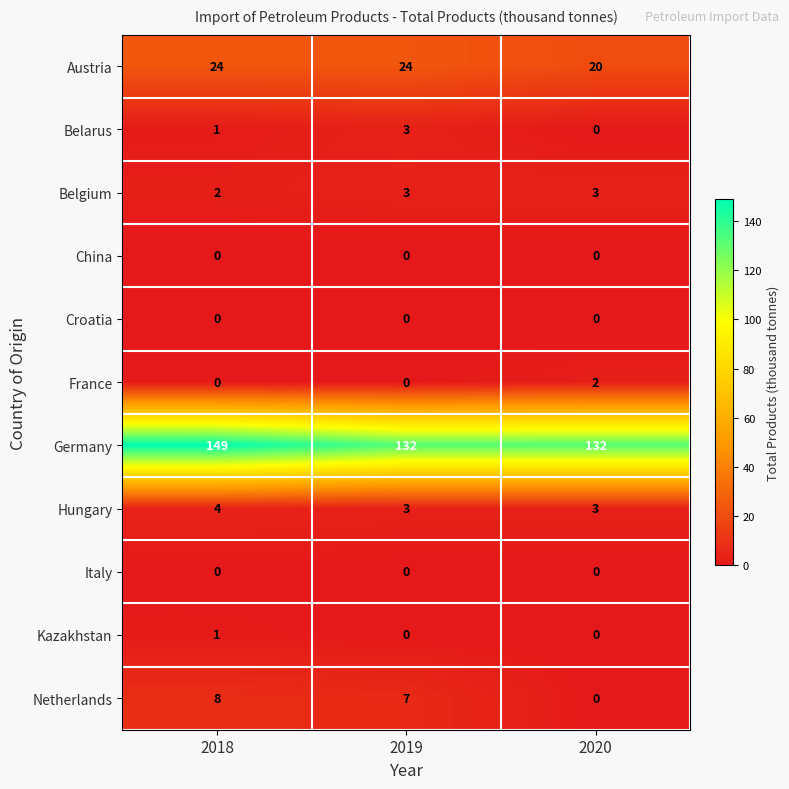

What is the difference between the maximum and minimum values in the Austria series?

4